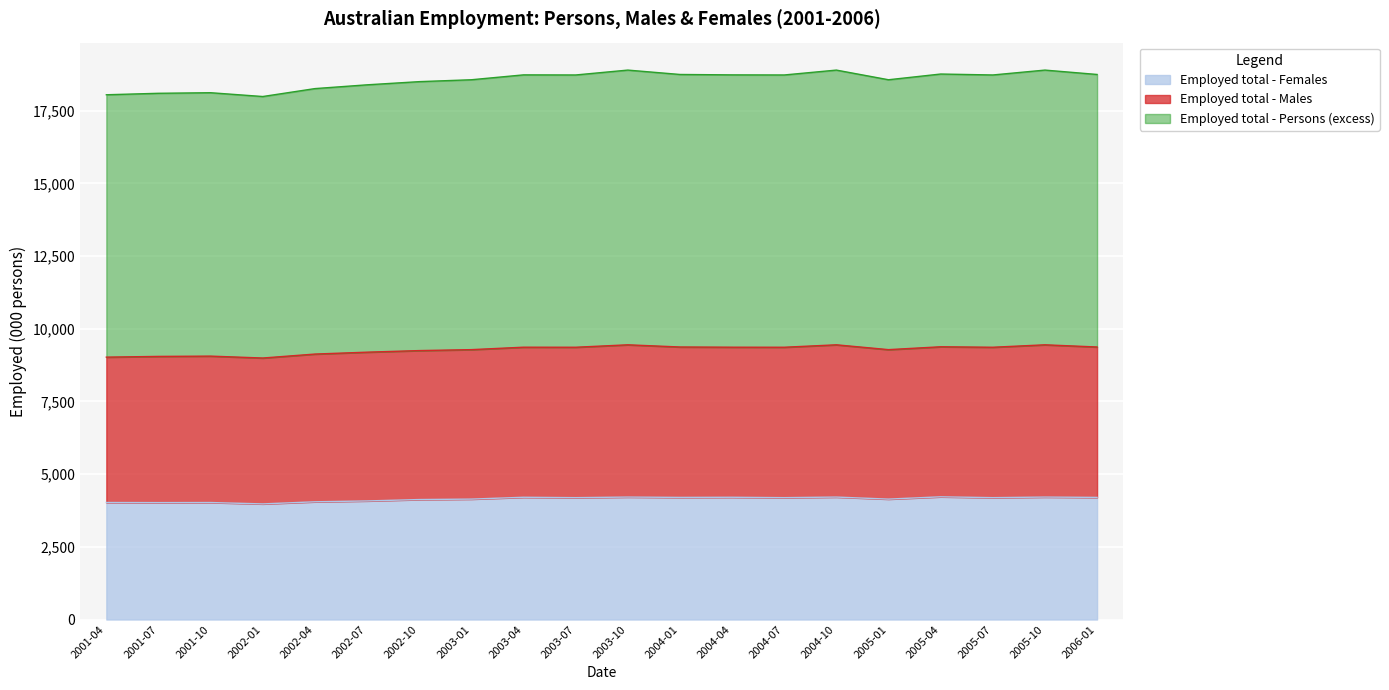

At which label does Employed total - Males first exceed 9363?

2003-04